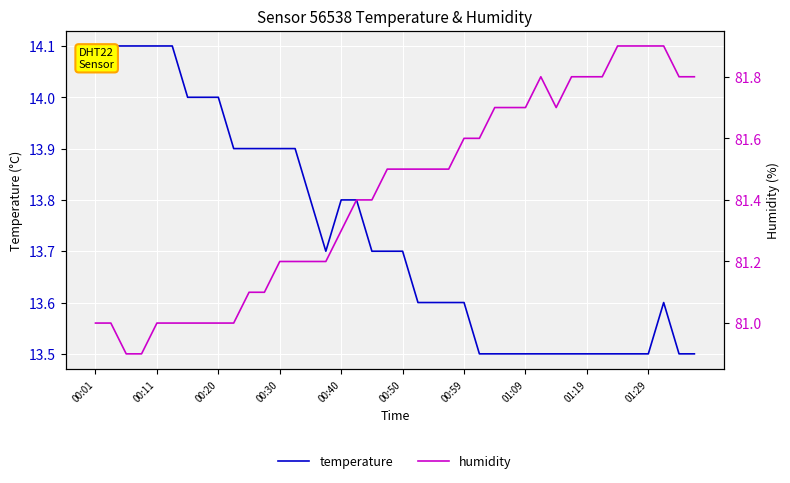

The value of temperature at 00:11 is 18.6. True or false?

False